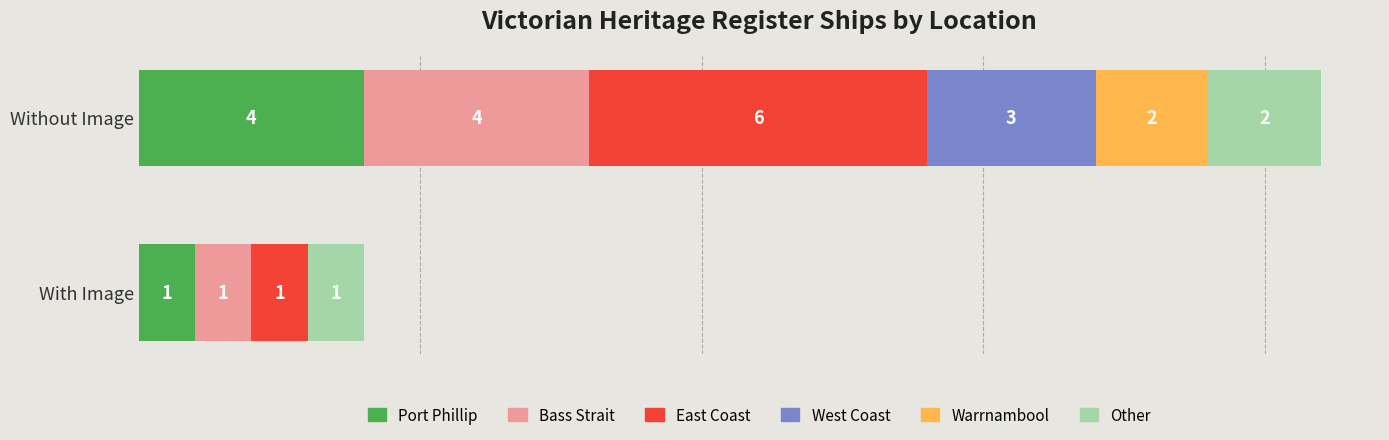

At which category is the sum across all series the highest?

Without Image